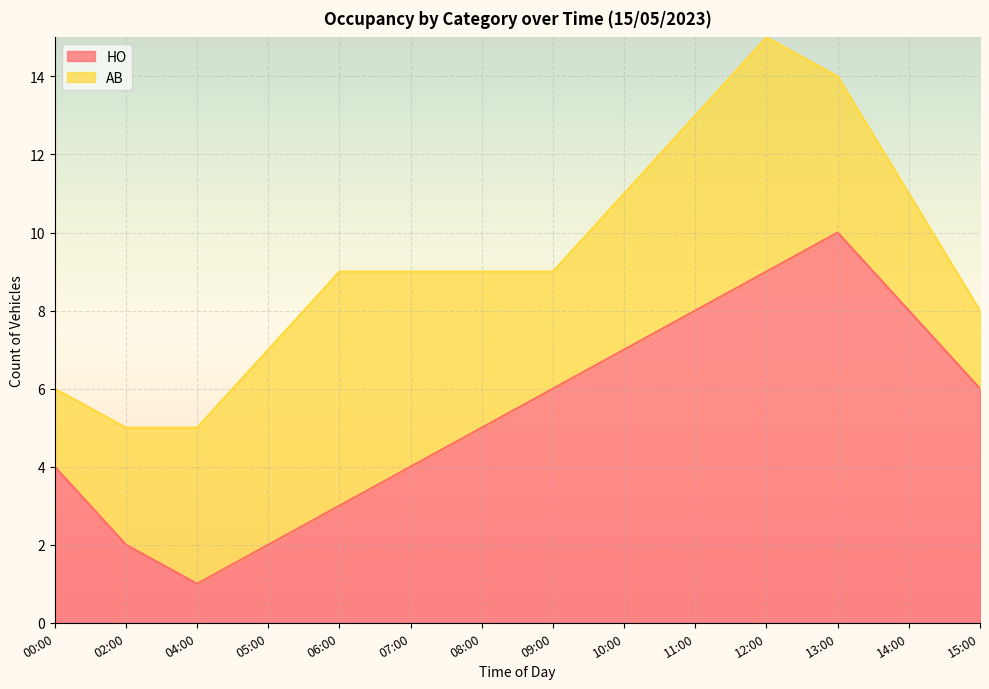

Reading left to right, extract all data points from this chart.

00:00=4	02:00=2	04:00=1	05:00=2	06:00=3	07:00=4	08:00=5	09:00=6	10:00=7	11:00=8	12:00=9	13:00=10	14:00=8	15:00=6